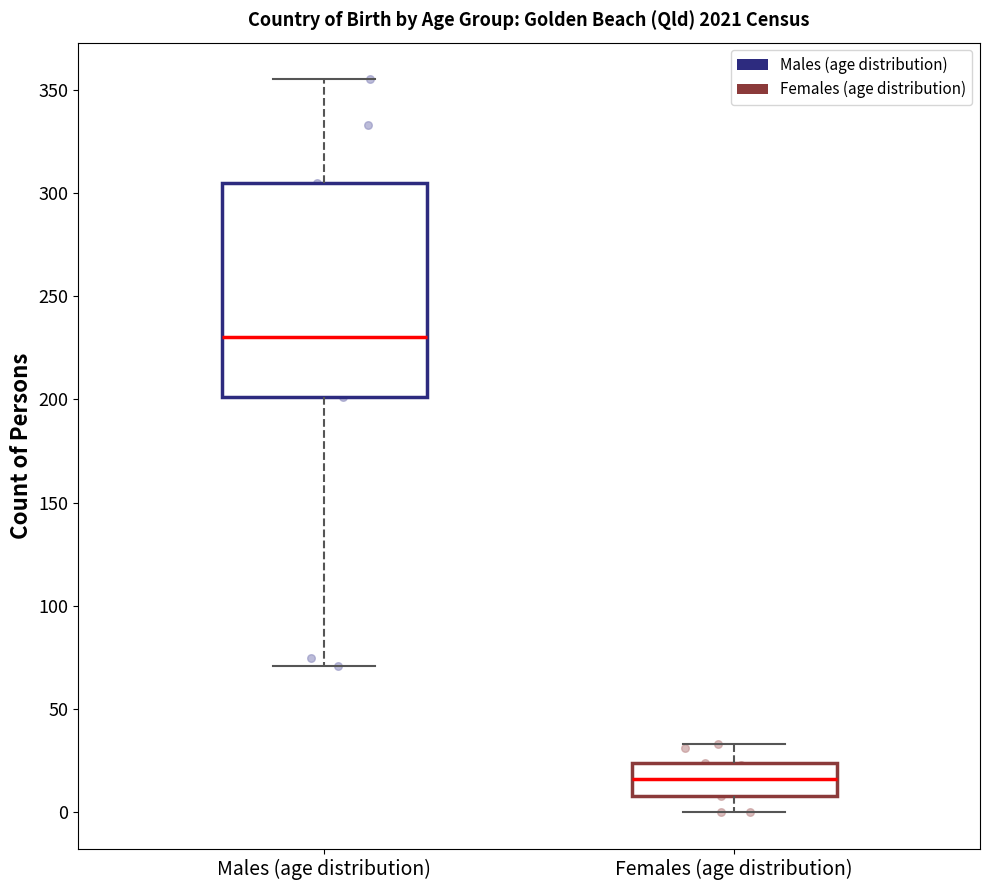

Reading left to right, transcribe this box plot: for each box, give where its median line is, the range the box spans, and where its two whiskers end, as read against the y-axis. The values are not printed on the chart, so give them approximately, as read against the axis.

Males (age distribution): median 230, box 200 to 305, whiskers 70 to 355
Females (age distribution): median 15, box 10 to 25, whiskers 0 to 35